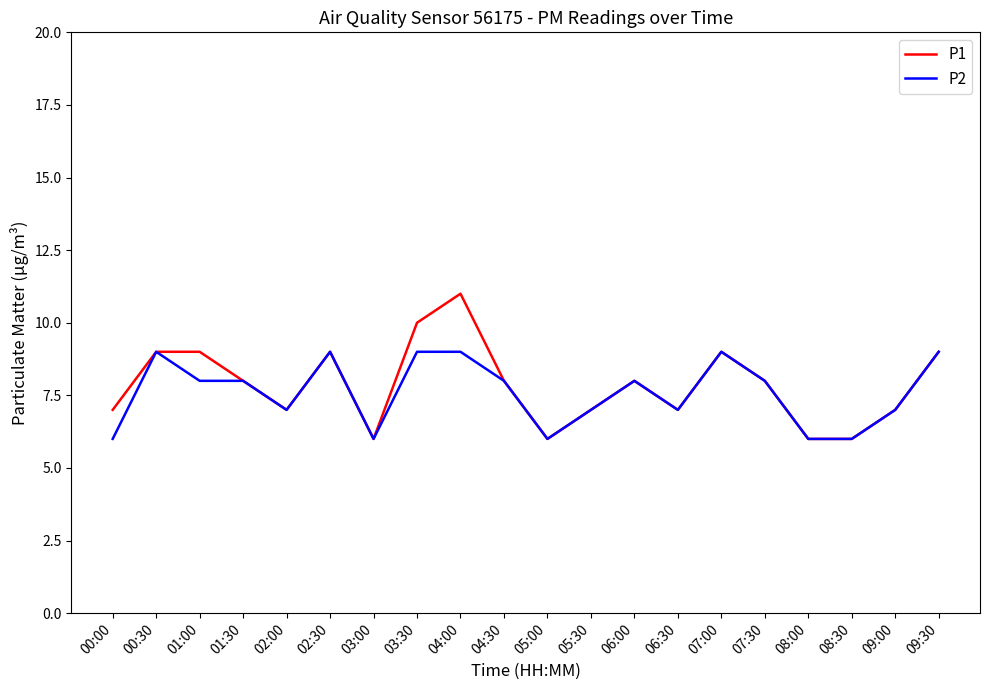

List the series in order of their overall mean, lowest first.

P2, P1